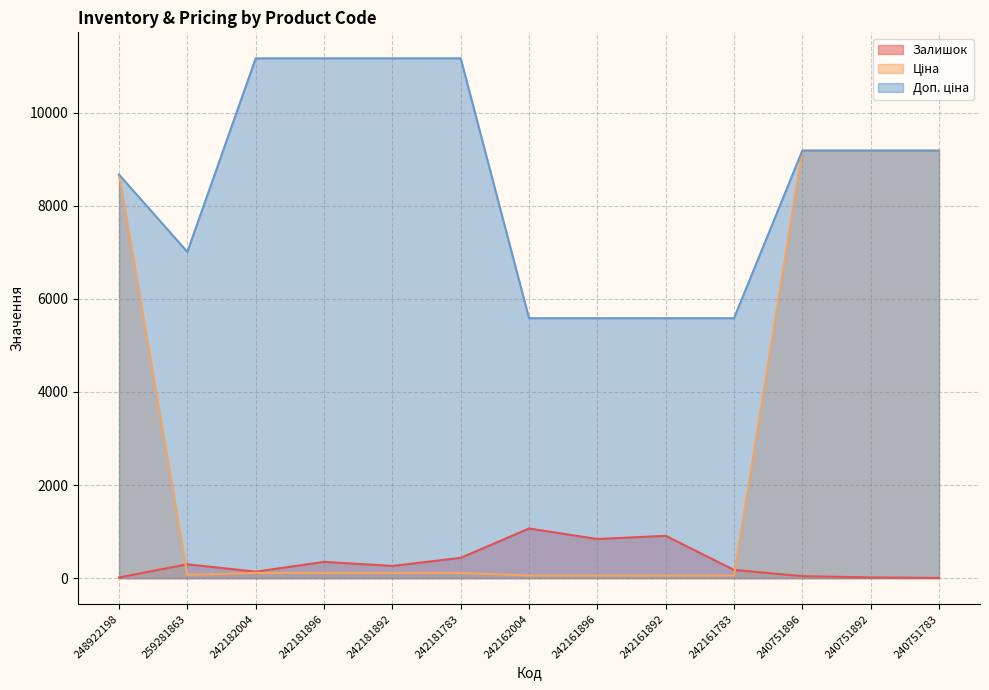

What is the difference between the maximum and minimum values in the Залишок series?

1063.0